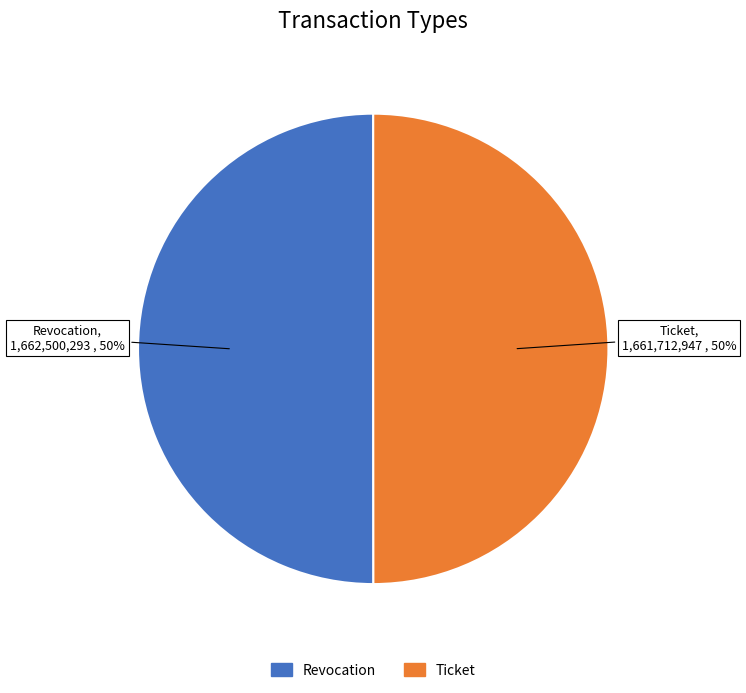

Do Revocation and Ticket together represent more than half of the pie?

Yes